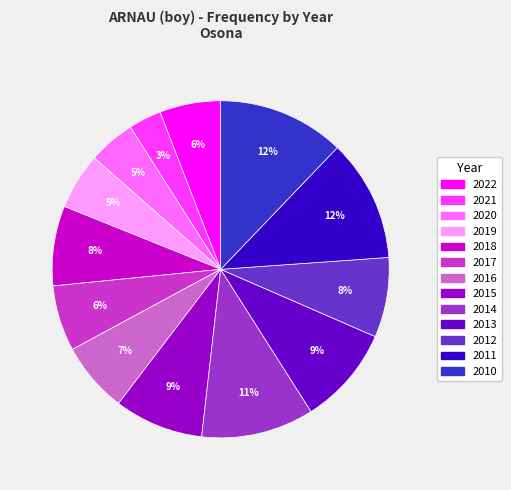

Is the sum of 2014 and 2015 greater than half?

No